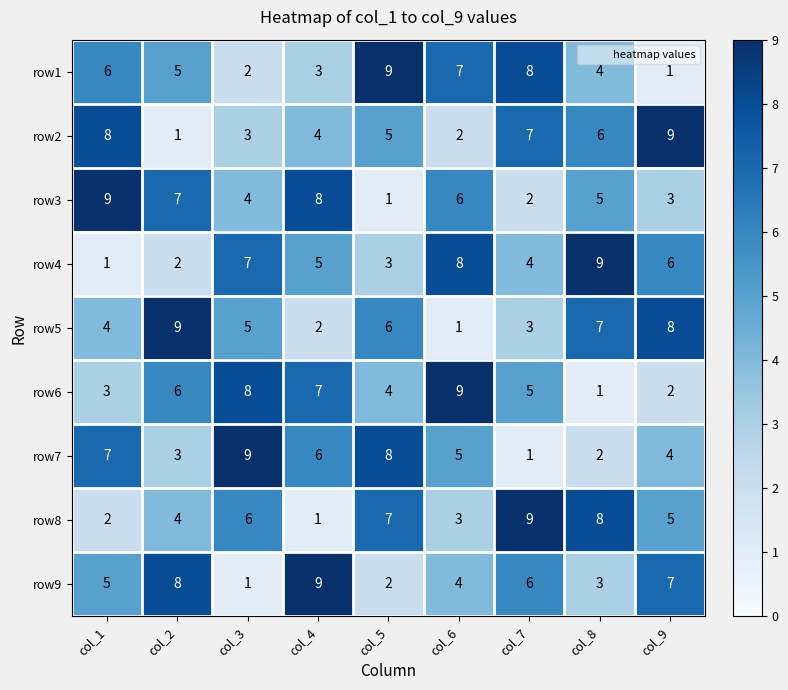

How many data points in row2 are less than 5?

4